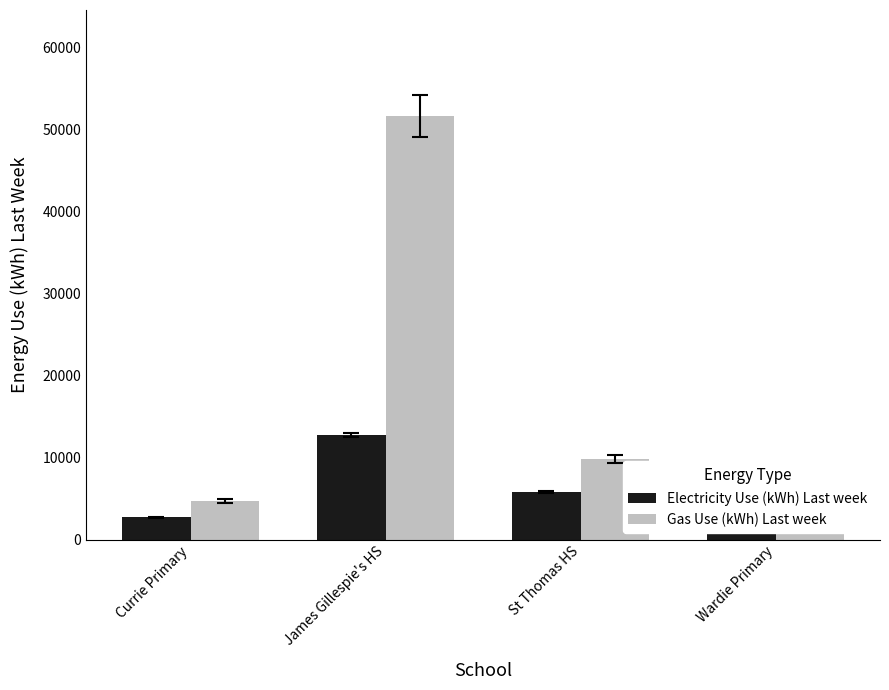

What is the maximum value shown in the chart?

51700